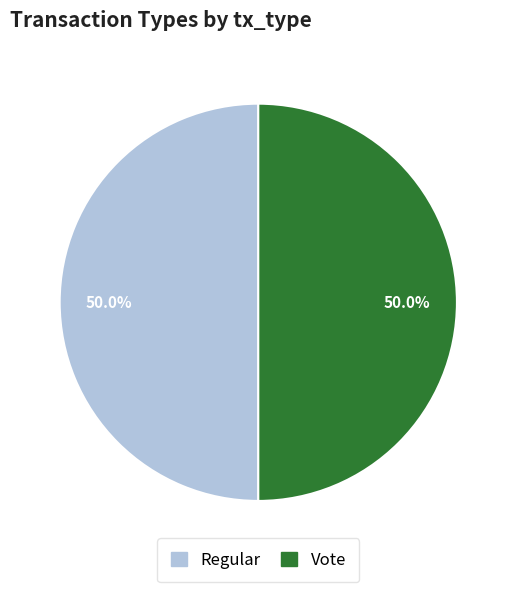

What percentage is NOT represented by Vote?

50.0%